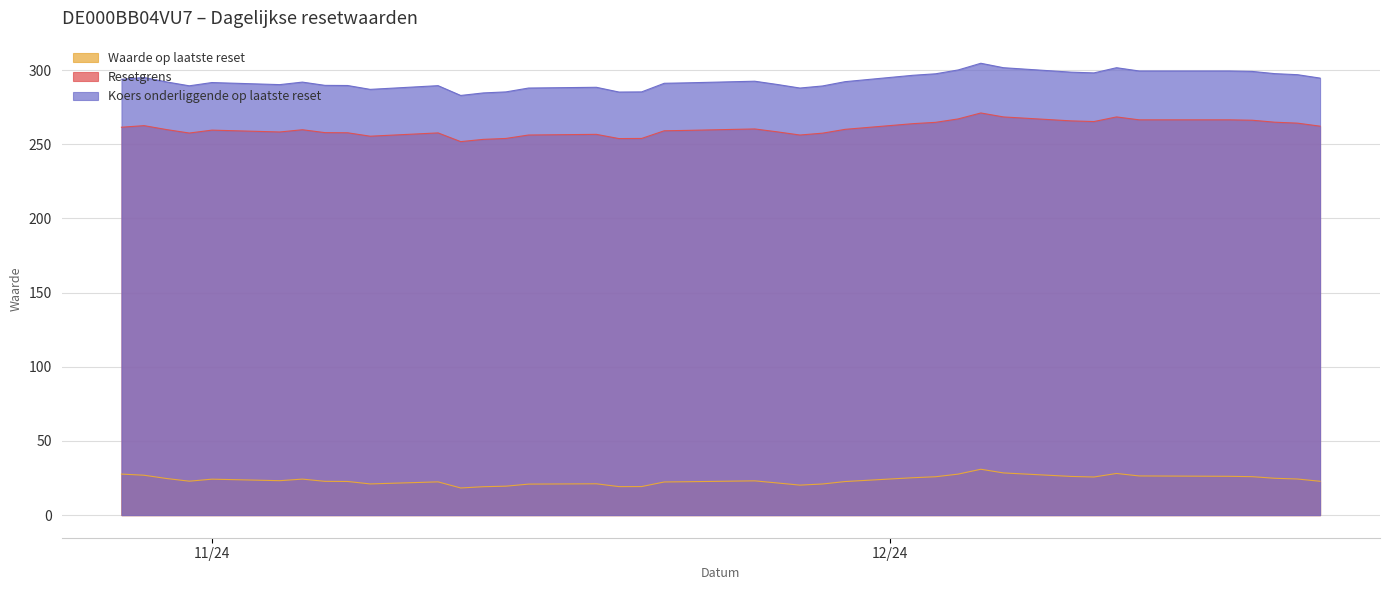

In Waarde op laatste reset, how many points are higher than both neighbors (excluding endpoints)?

7